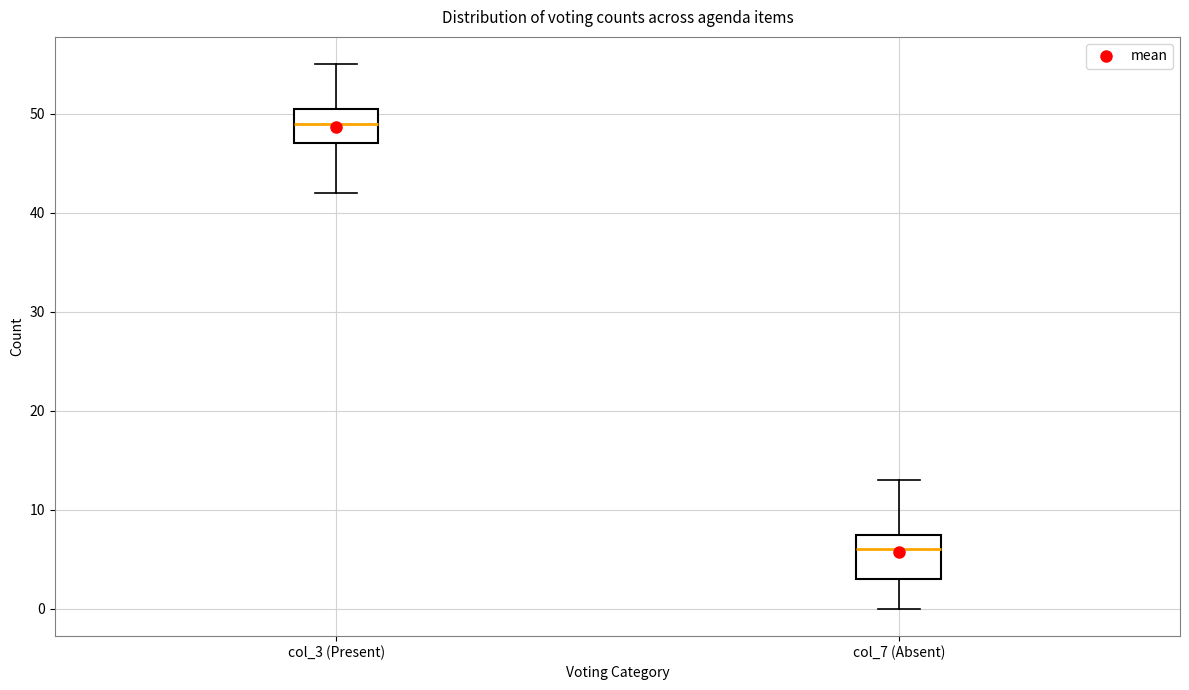

Which box is the tallest, from its lower edge to its upper edge?

col_7 (Absent)